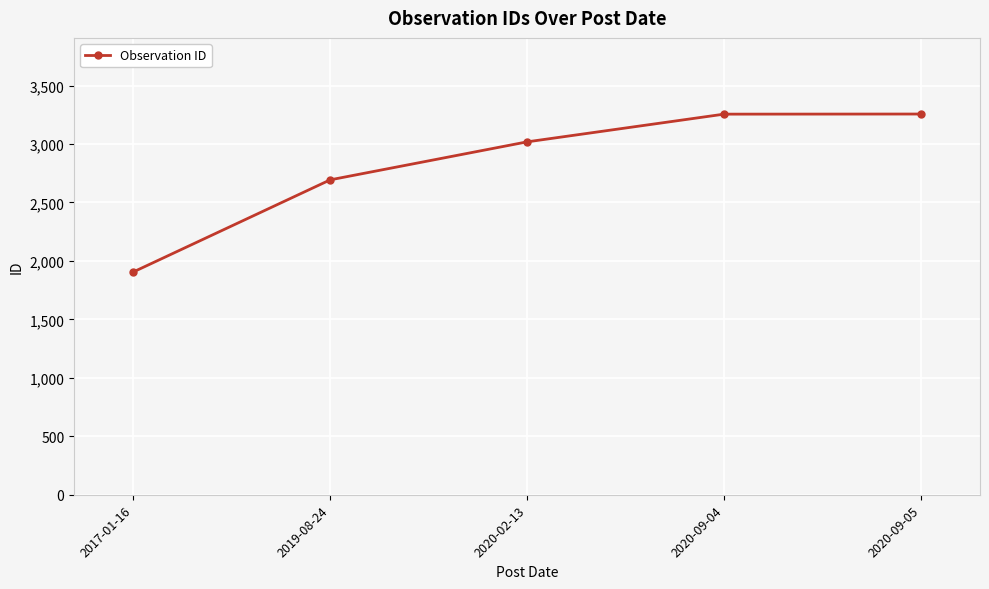

How many data points does each series have?

5